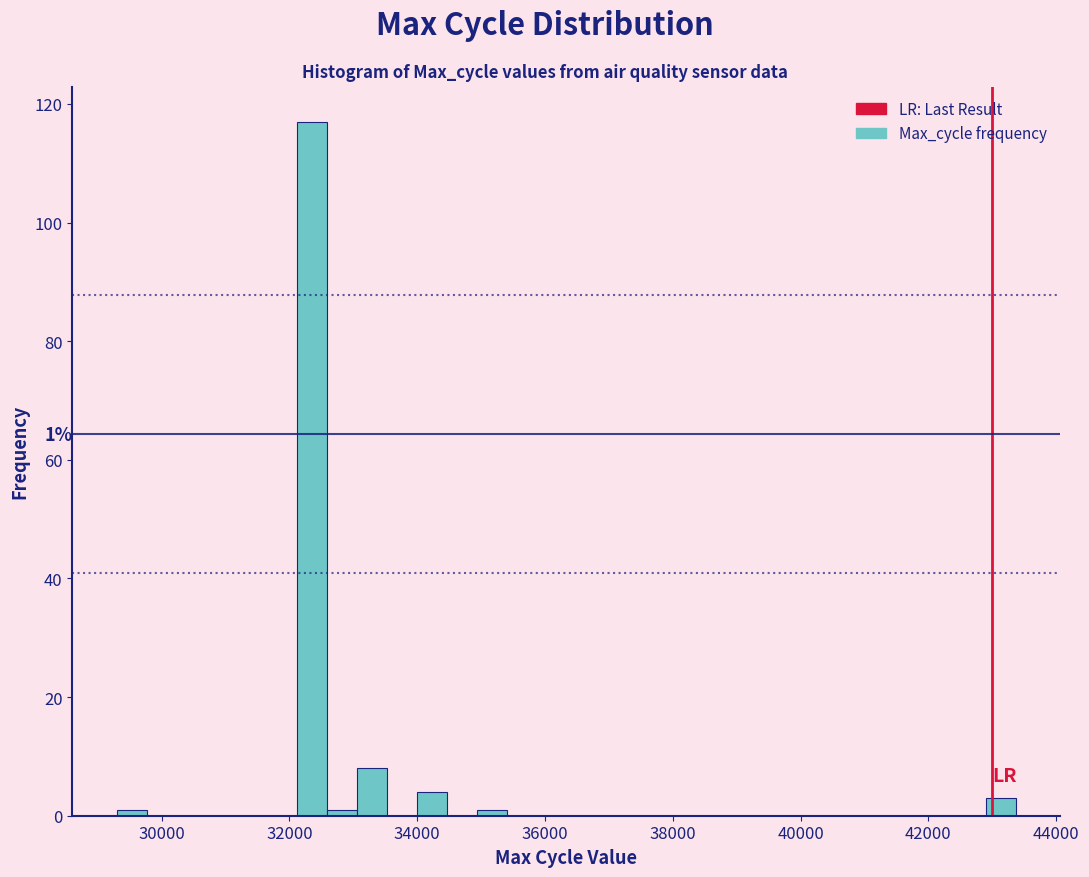

Around what value on the x-axis is the tallest bar? Give the approximate position of its centre, as read against the axis.

32400